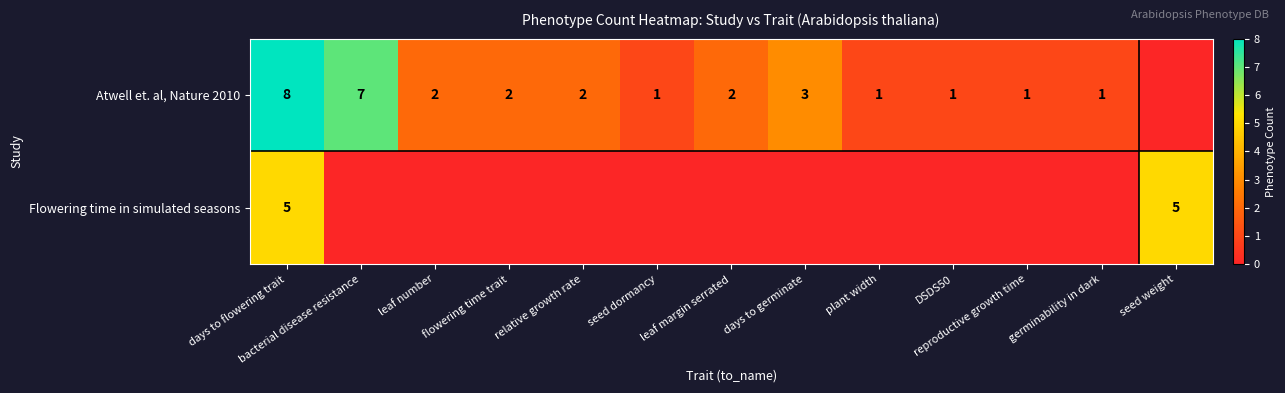

The value of Atwell et. al, Nature 2010 at plant width is 2. True or false?

False